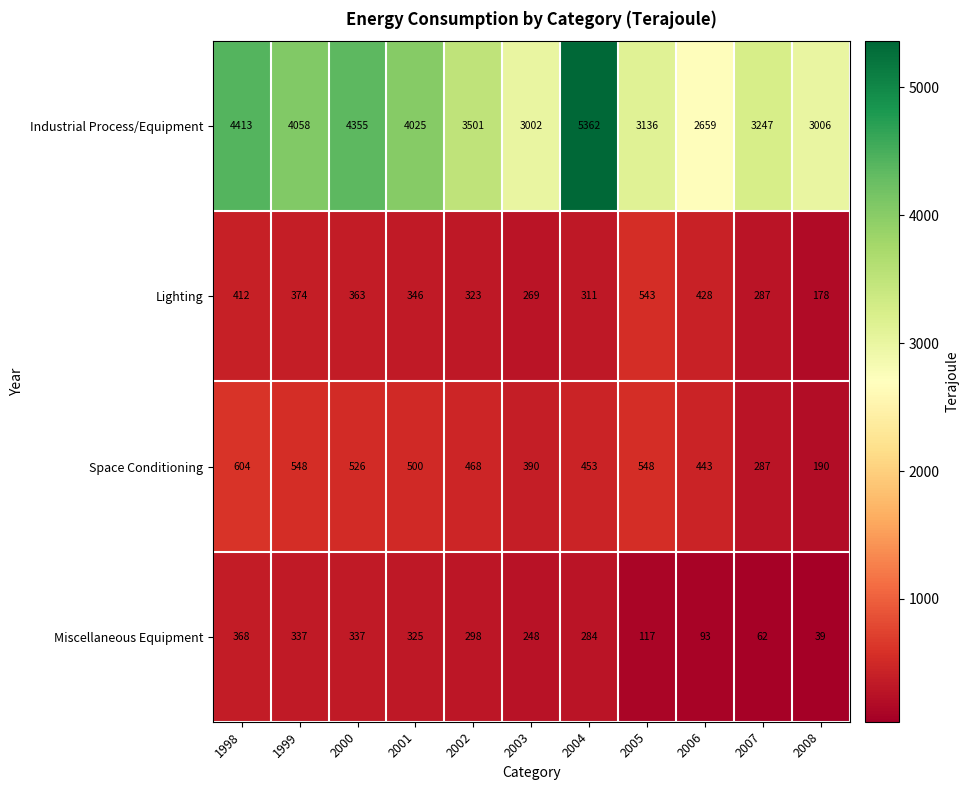

True or false: Industrial Process/Equipment has a value of 674 at 2006.

False